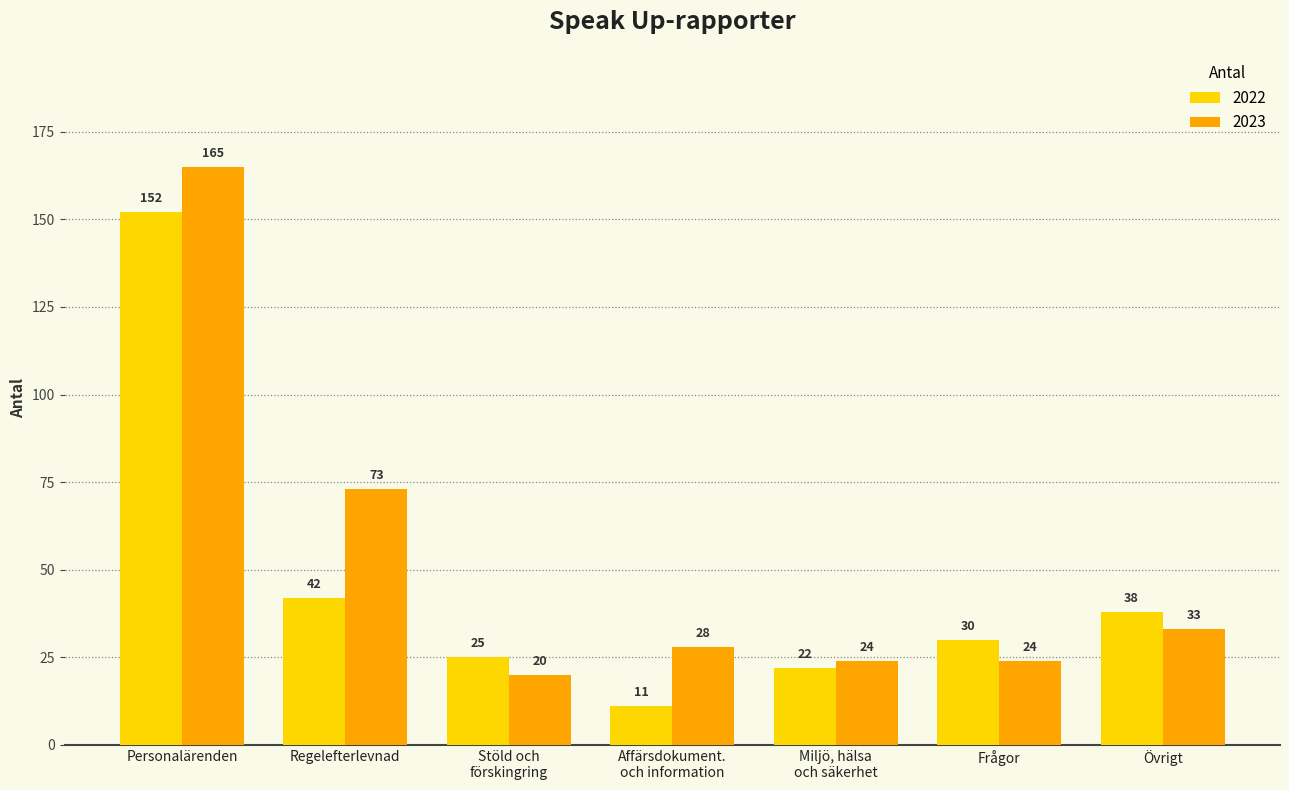

At which label does 2022 reach its peak?

Personalärenden